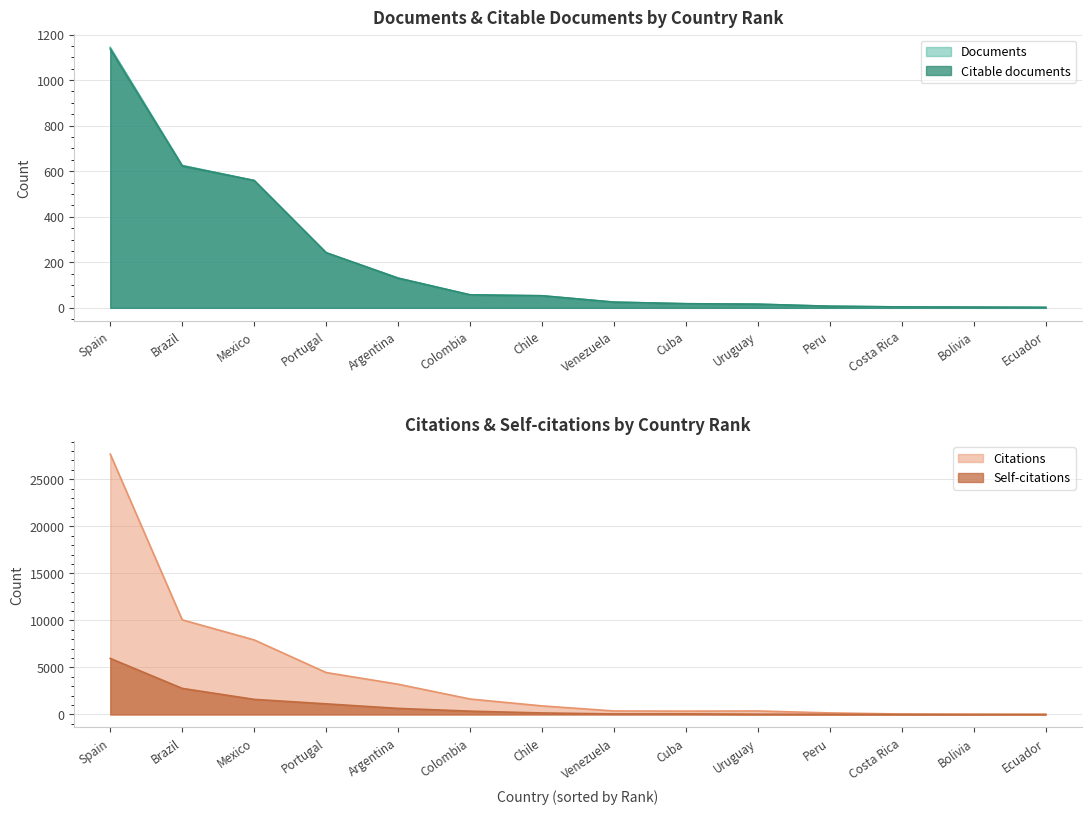

Is the value of Documents at Ecuador greater than the value of Self-citations at Spain?

No